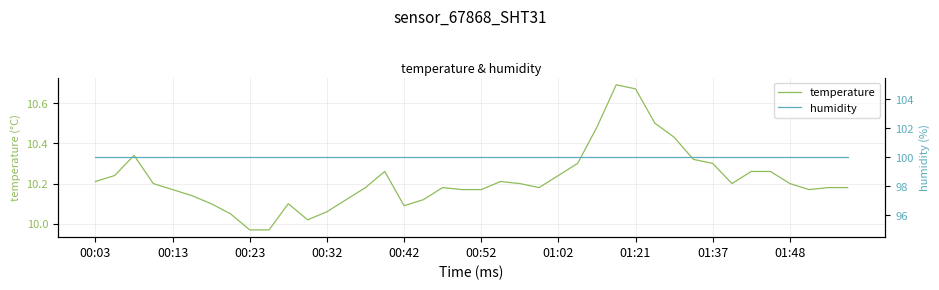

True or false: temperature has a value of 15.1 at 01:21.

False